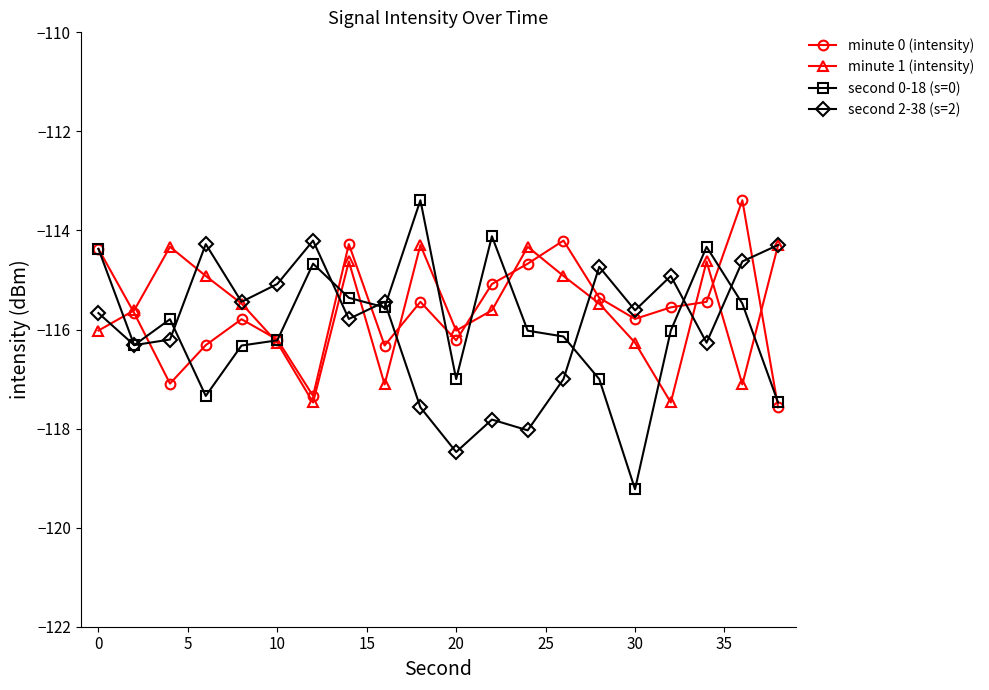

How many interior local valleys does the minute 1 (intensity) series have?

5